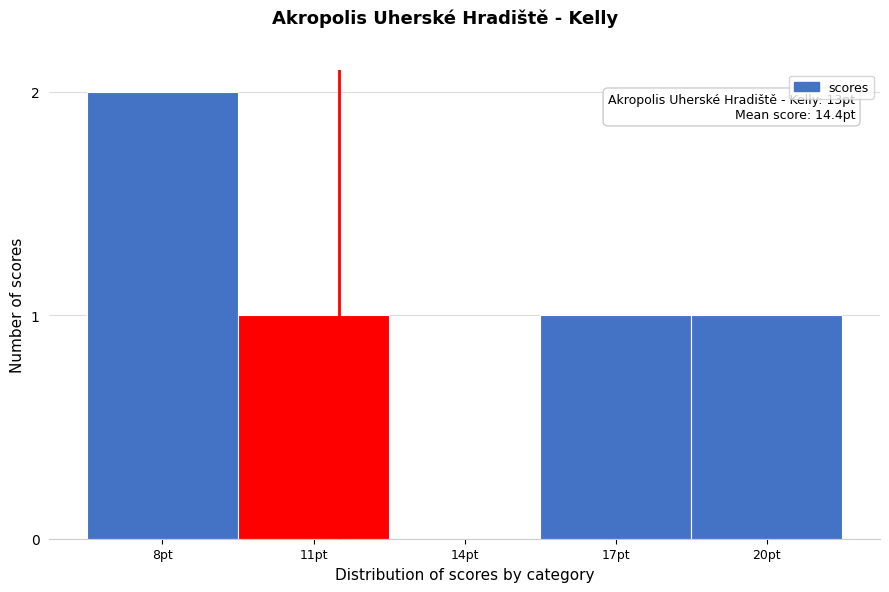

Reading right to left, list all the values displayed in this chart.

20pt=1	17pt=1	14pt=0	11pt=1	8pt=2